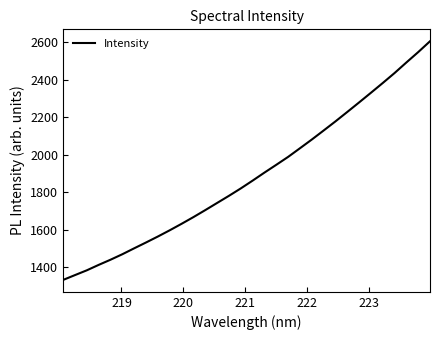

Does the chart display data point markers on the line(s)?

No